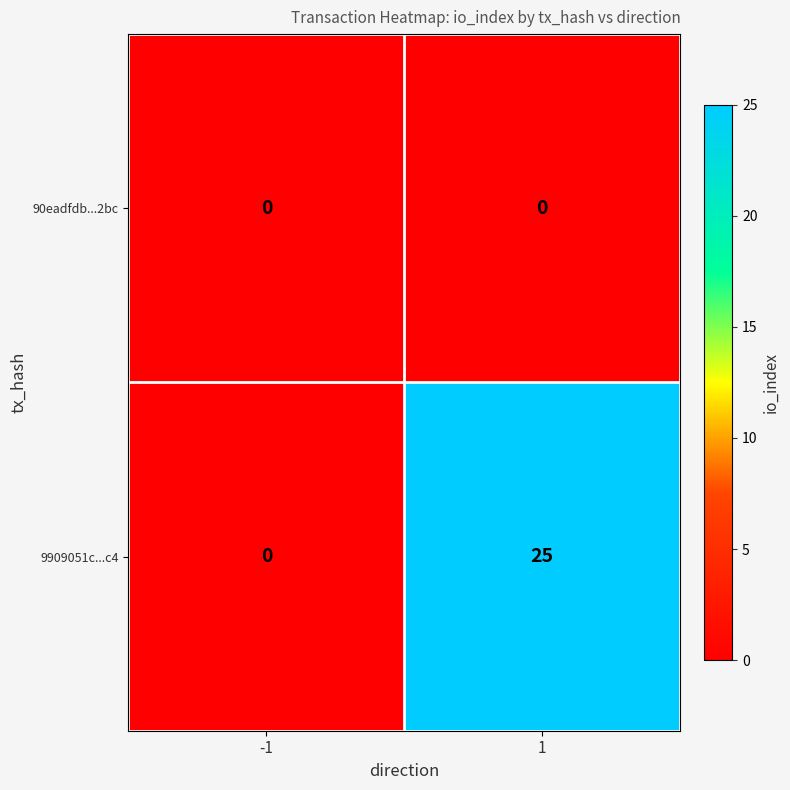

What is the sum of all 9909051c...c4 values?

25